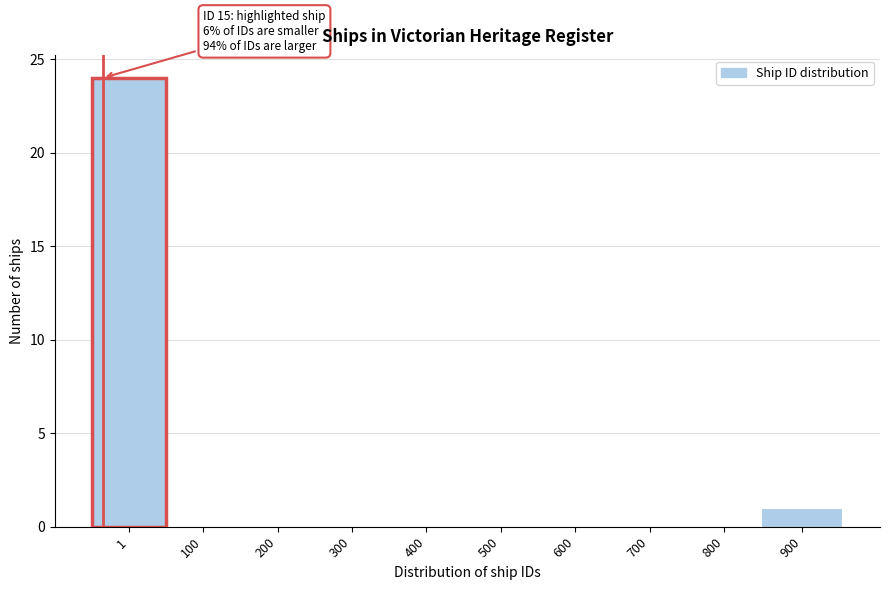

Reading left to right, list all the values displayed in this chart.

1=24	100=0	200=0	300=0	400=0	500=0	600=0	700=0	800=0	900=1